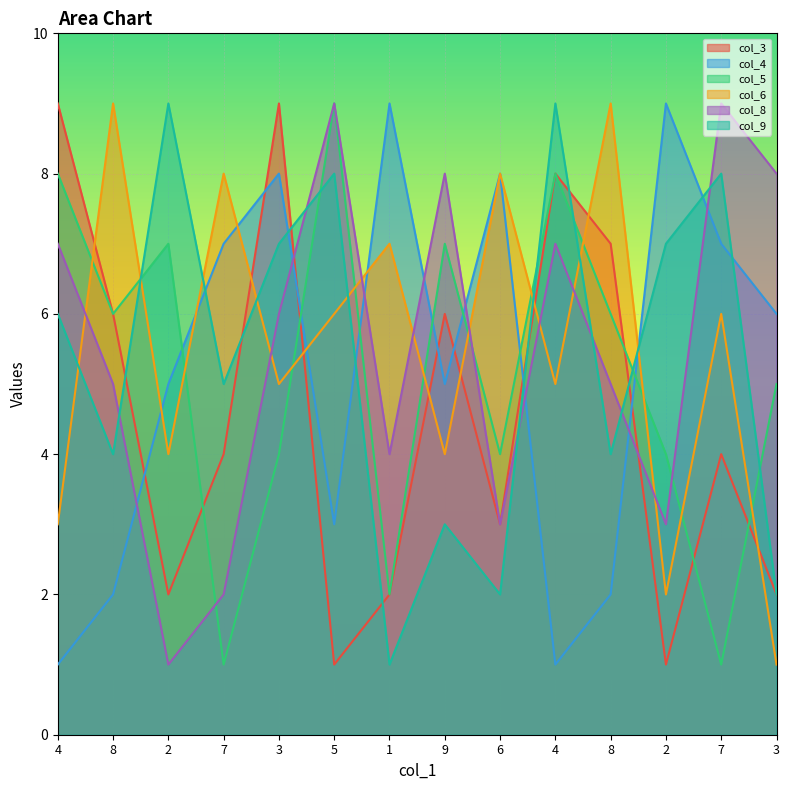

Which label corresponds to the largest value in the chart?

4